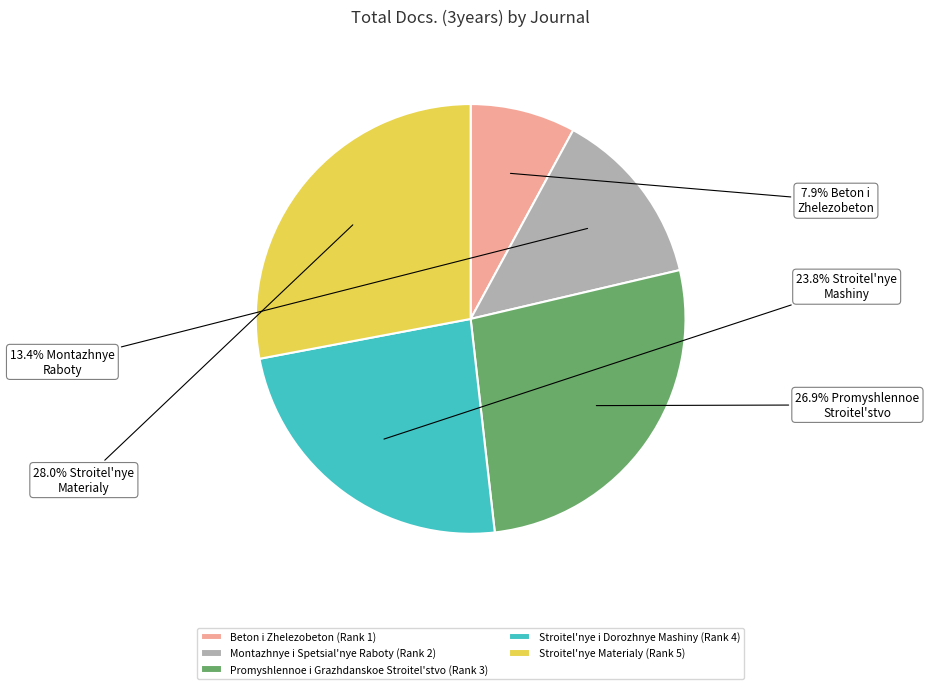

Which category has the biggest portion of the pie?

Stroitel'nye Materialy (Rank 5)